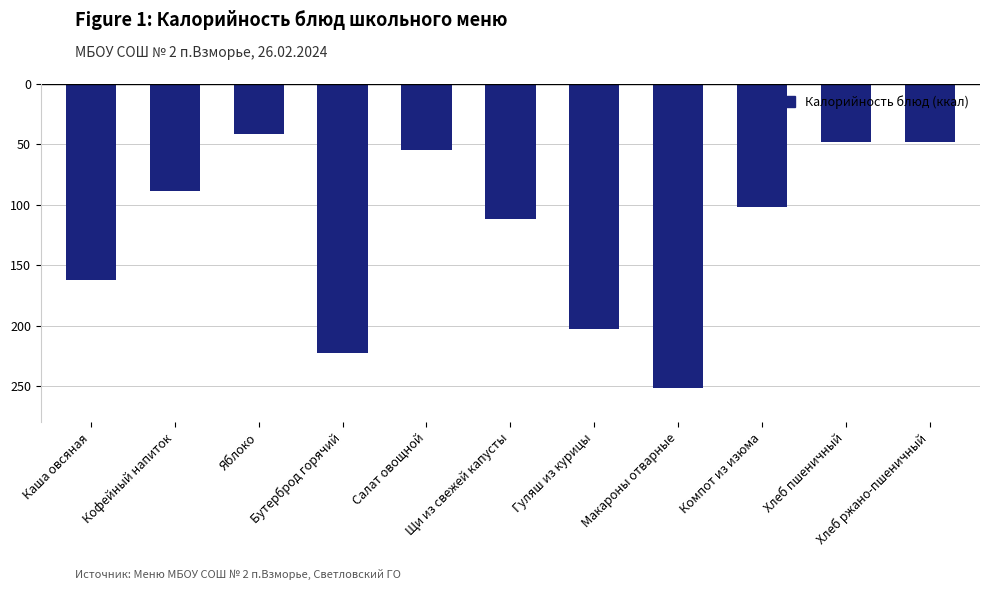

What is the label of the 1st bar from the left?

Каша овсяная